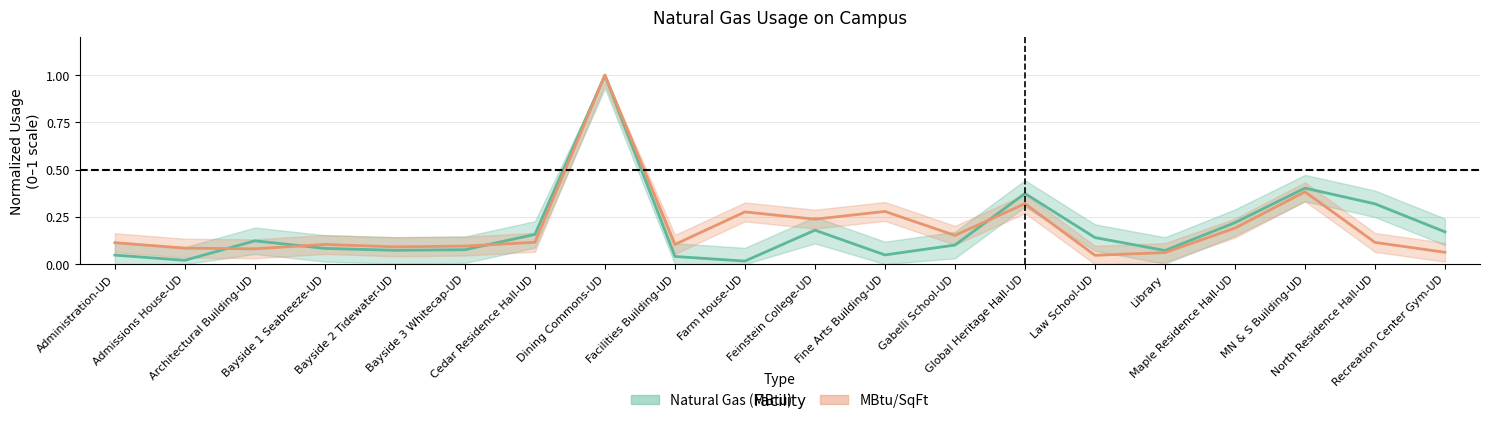

Rank the categories by MBtu/SqFt value from highest to lowest.

Dining Commons-UD, MN & S Building-UD, Global Heritage Hall-UD, Fine Arts Building-UD, Farm House-UD, Feinstein College-UD, Maple Residence Hall-UD, Gabelli School-UD, Cedar Residence Hall-UD, North Residence Hall-UD, Administration-UD, Facilities Building-UD, Bayside 1 Seabreeze-UD, Bayside 3 Whitecap-UD, Bayside 2 Tidewater-UD, Admissions House-UD, Architectural Building-UD, Recreation Center Gym-UD, Library, Law School-UD